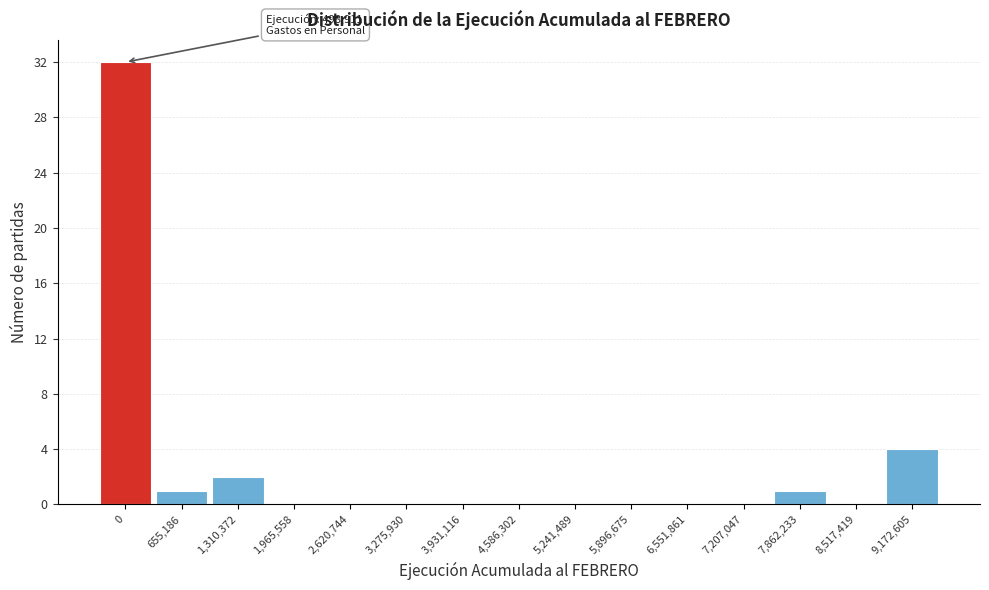

Reading left to right, transcribe all the data shown in this chart.

0=32	655,186=1	1,310,372=2	1,965,558=0	2,620,744=0	3,275,930=0	3,931,116=0	4,586,302=0	5,241,489=0	5,896,675=0	6,551,861=0	7,207,047=0	7,862,233=1	8,517,419=0	9,172,605=4